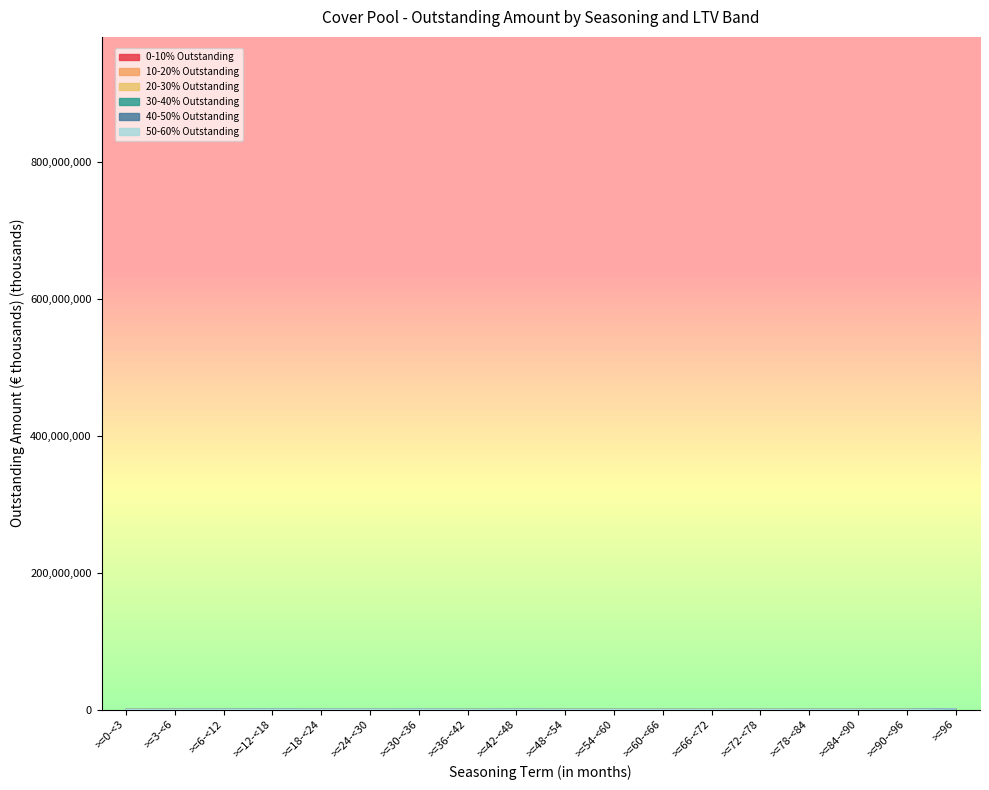

At which label does 10-20% Outstanding first exceed 25253?

>=0-<3